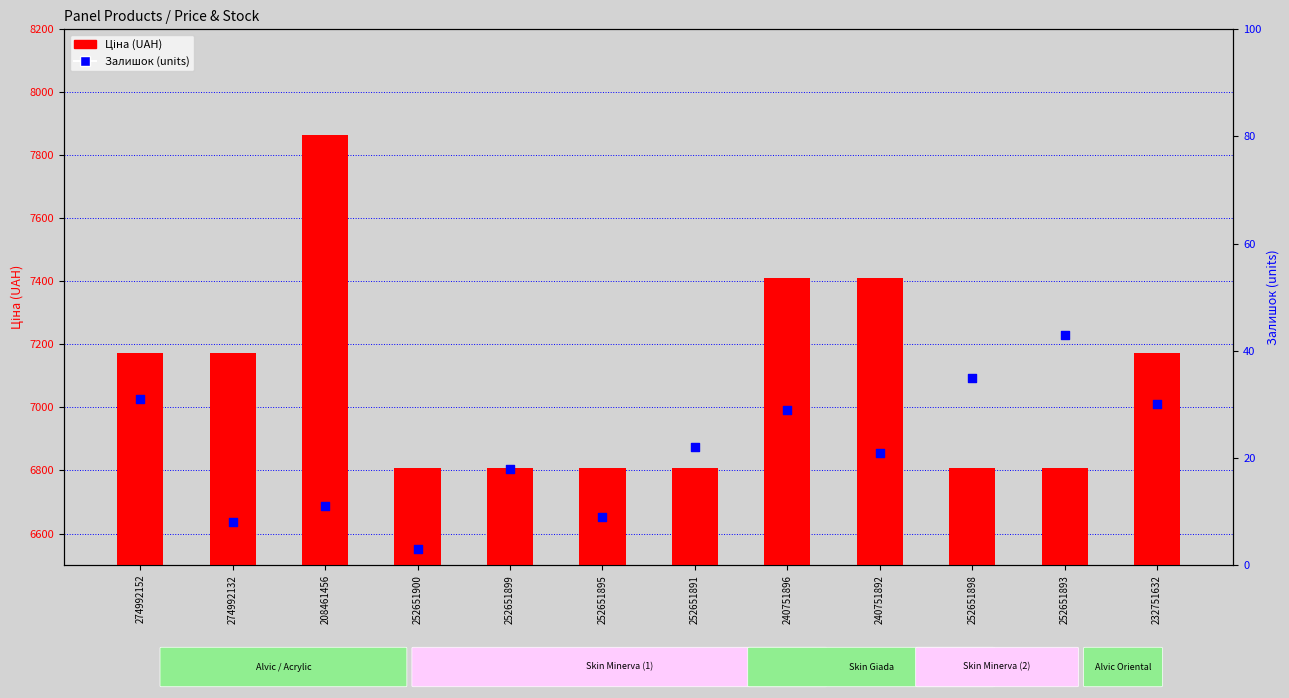

Which series has the largest Y range (max minus min)?

Ціна (UAH)